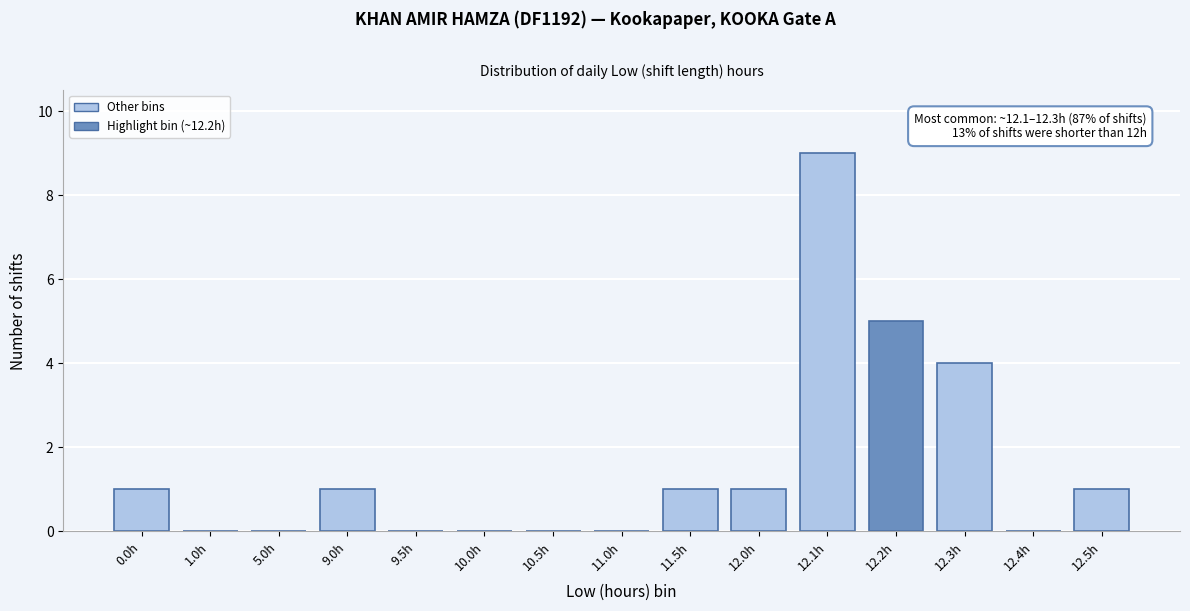

Reading left to right, transcribe all the data shown in this chart.

0.0h=1	1.0h=0	5.0h=0	9.0h=1	9.5h=0	10.0h=0	10.5h=0	11.0h=0	11.5h=1	12.0h=1	12.1h=9	12.2h=5	12.3h=4	12.4h=0	12.5h=1